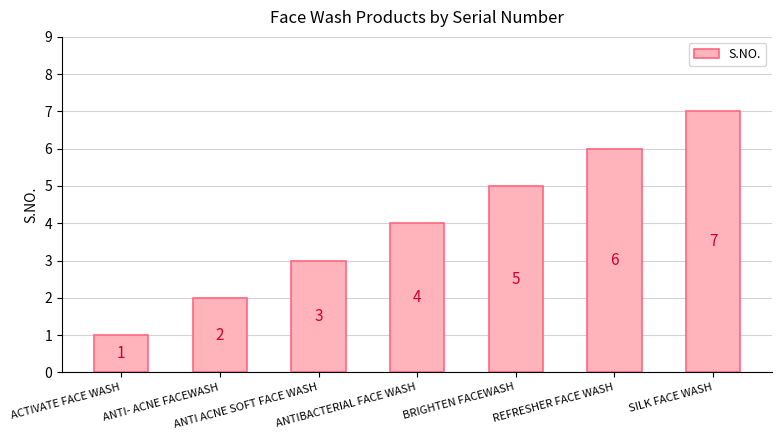

Is it true that the value at BRIGHTEN FACEWASH is 7?

False